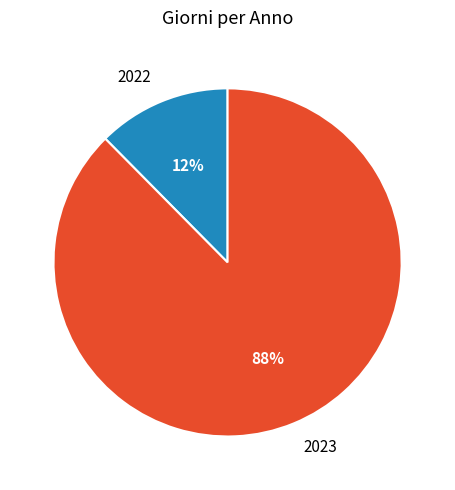

To the nearest percent, what is the combined percentage of 2022 and 2023?

100%